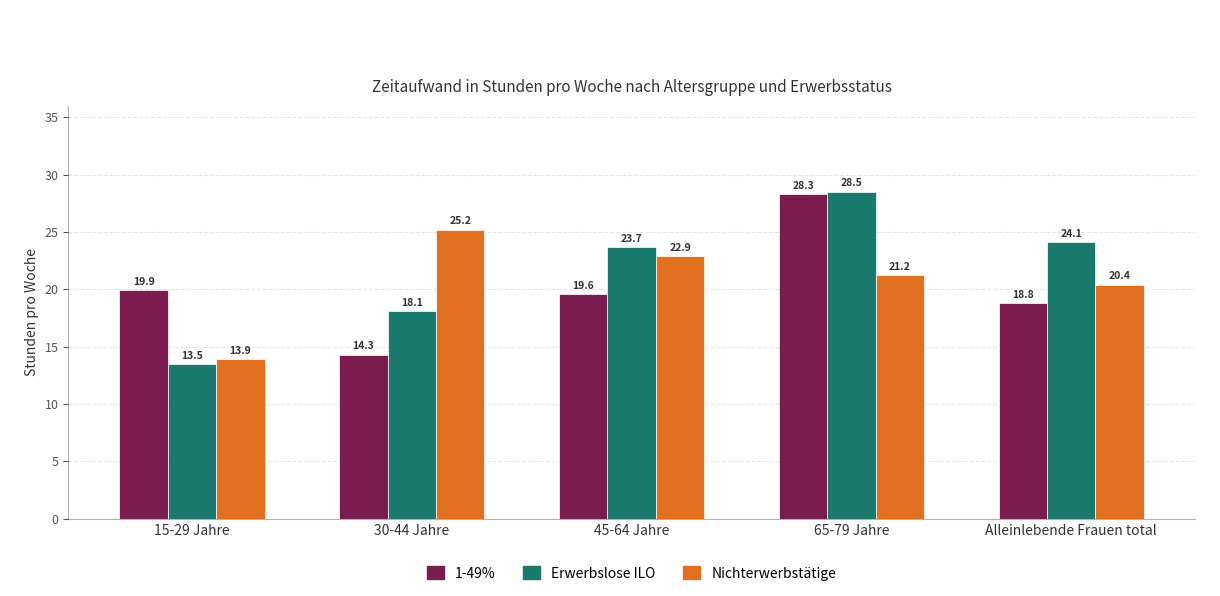

Between 15-29 Jahre and 65-79 Jahre, which series saw the biggest shift?

Erwerbslose ILO